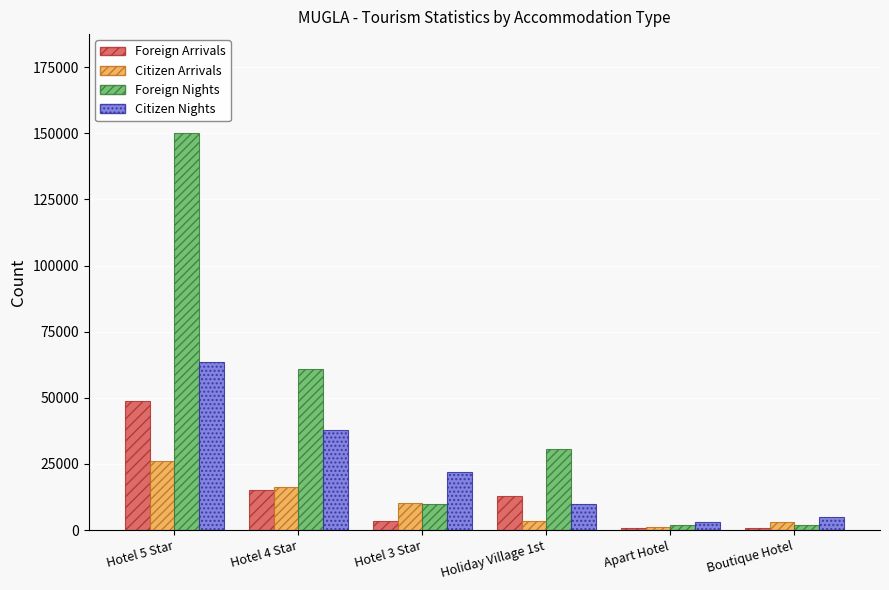

Is the value of Citizen Nights at Boutique Hotel greater than the value of Foreign Arrivals at Hotel 5 Star?

No